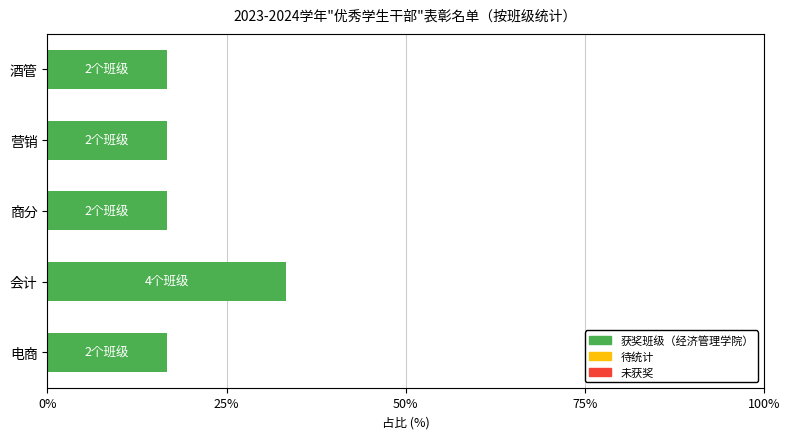

What is the average value?

20.0